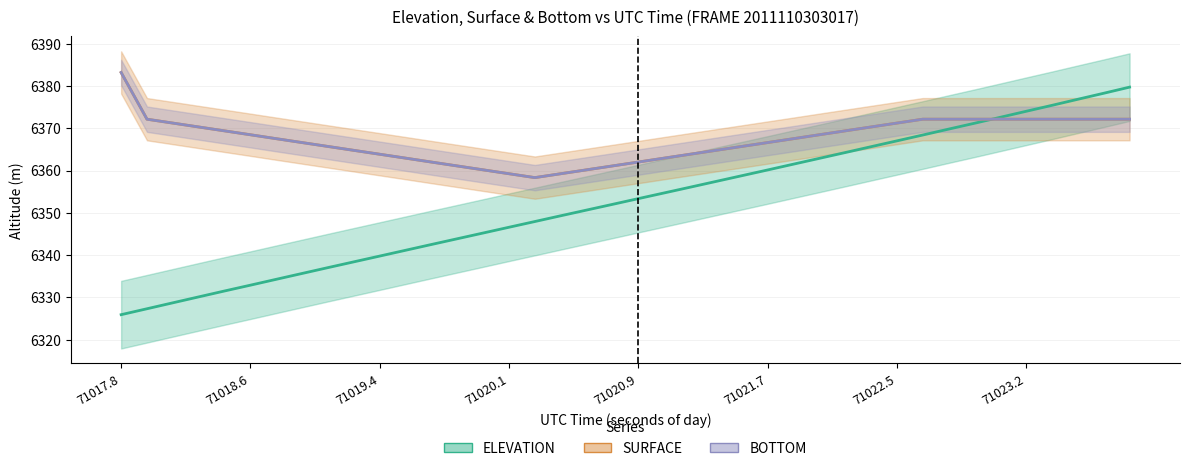

What is the value of the BOTTOM point at the 33rd from the left?

6372.1